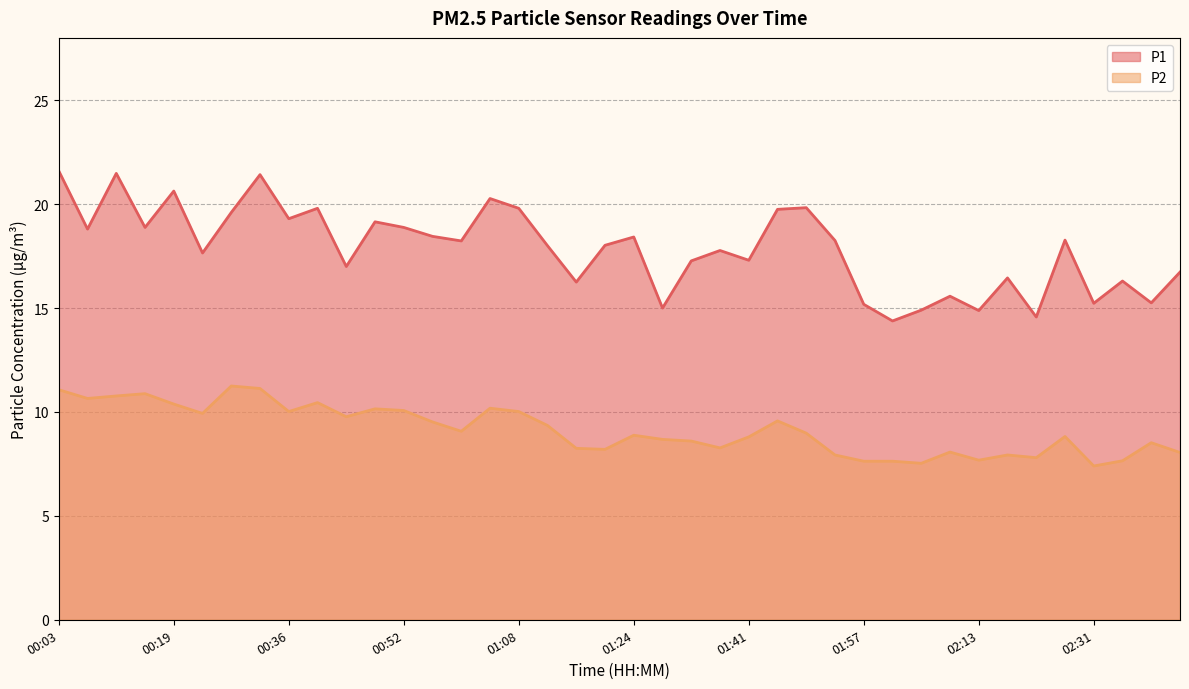

True or false: P2 and P1 intersect in this chart.

False